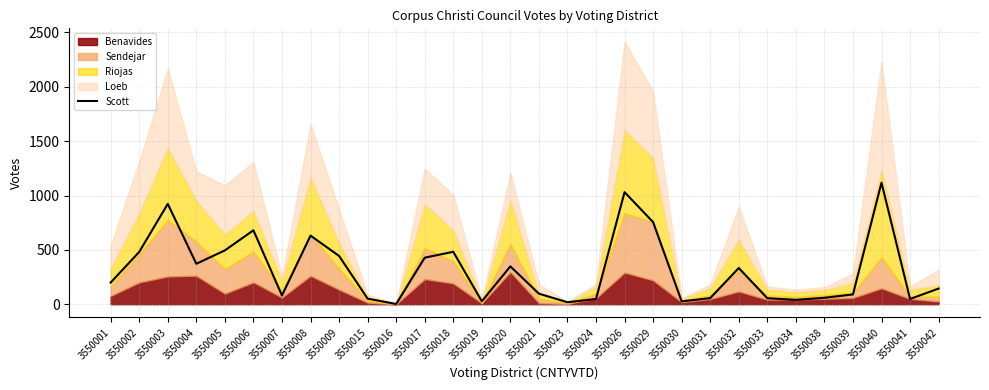

Does the chart have visible grid lines?

Yes